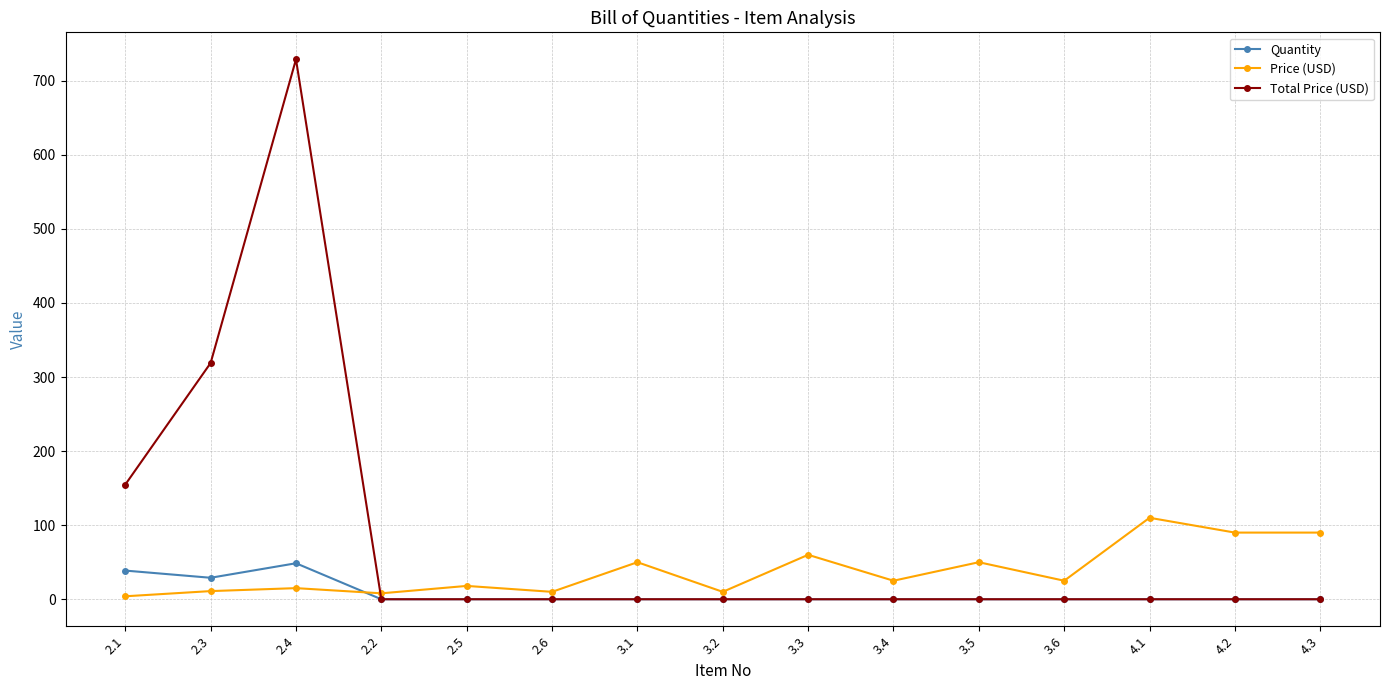

Between 2.1 and 4.3, which series saw the biggest shift?

Total Price (USD)